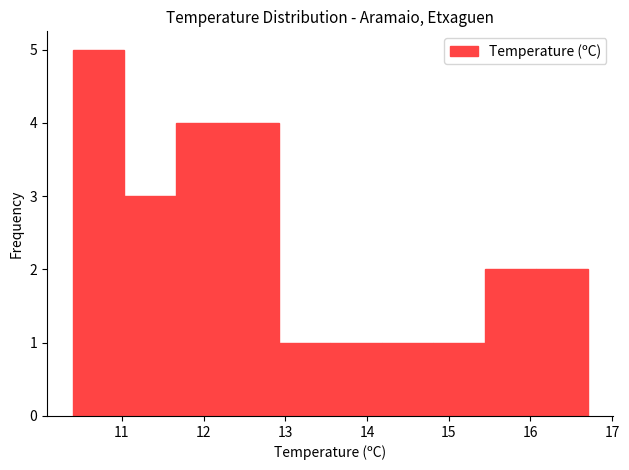

How tall is the bar that spans 16.07 to 16.70 on the x-axis? Neither the bar edges nor the heights are printed on the chart, so give them approximately, as read against the axes.

2